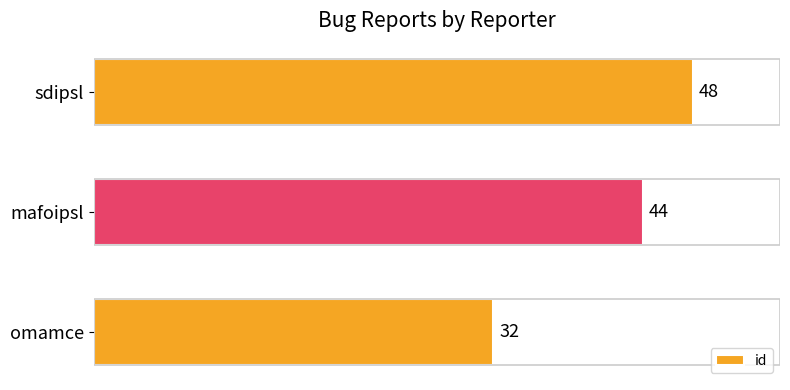

At which category does the chart reach its peak across all series?

sdipsl